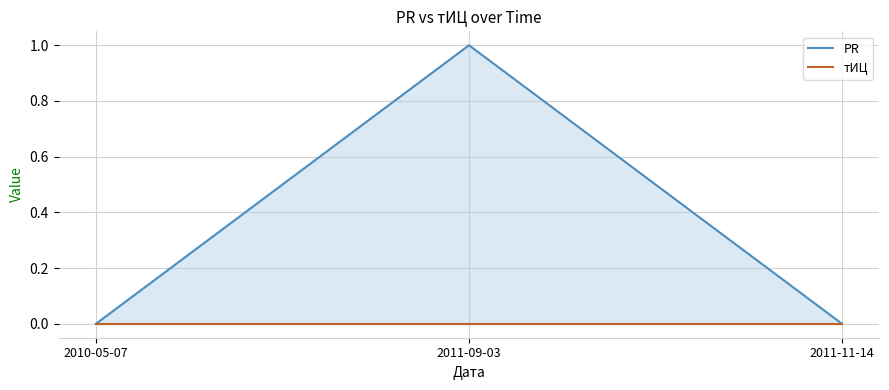

Rank the series by their maximum value, from highest to lowest.

PR, тИЦ